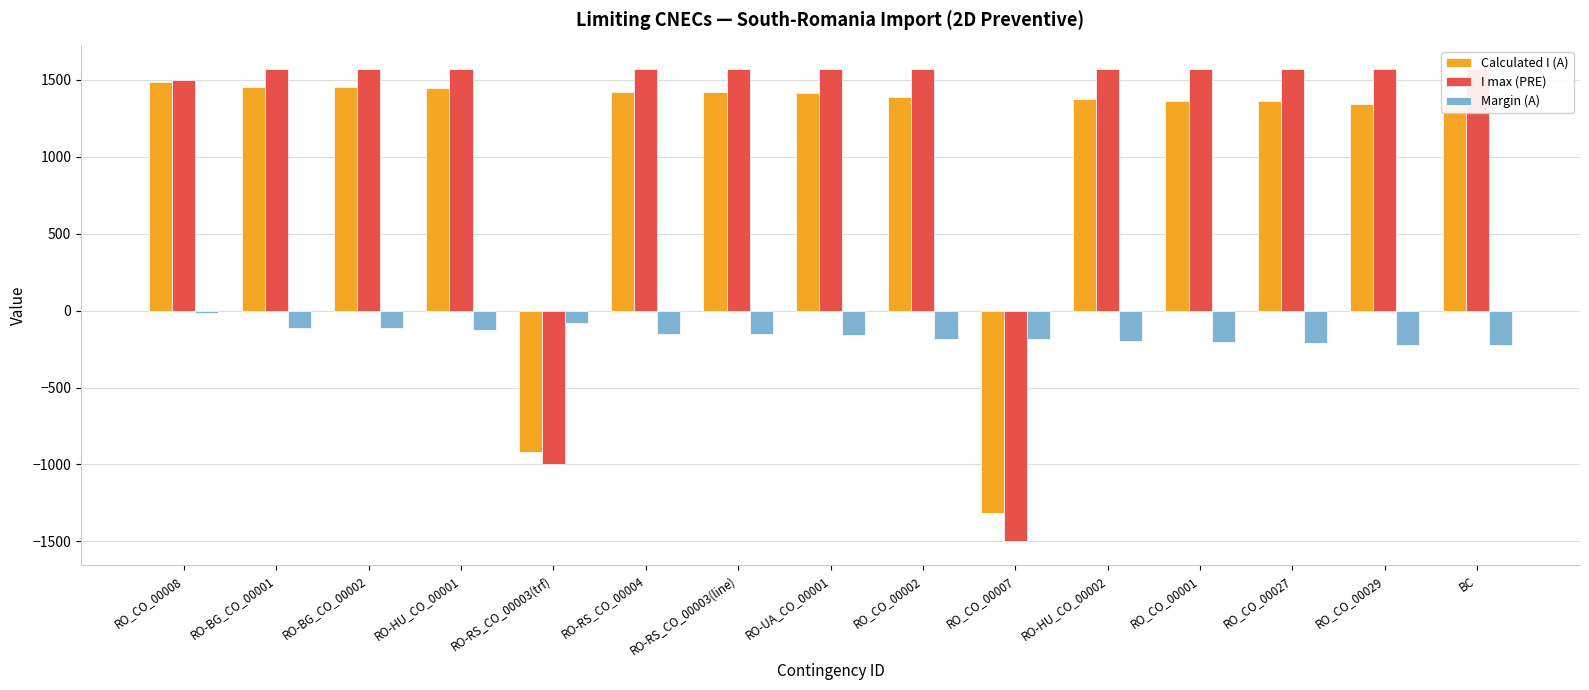

What is the sum of all Calculated I (A) values?

16026